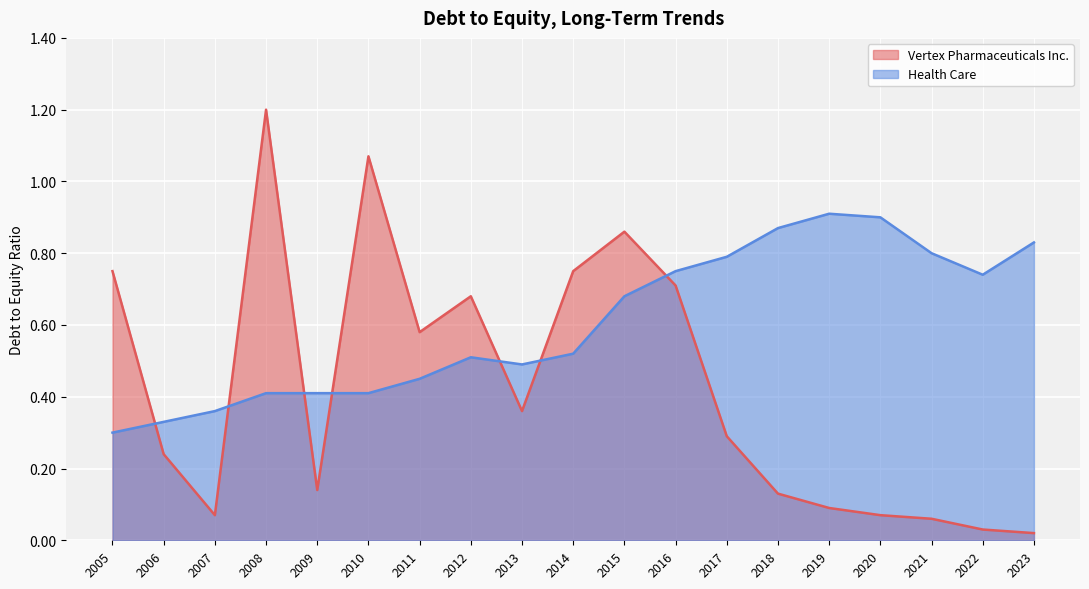

Which series has the widest spread of values?

Vertex Pharmaceuticals Inc.